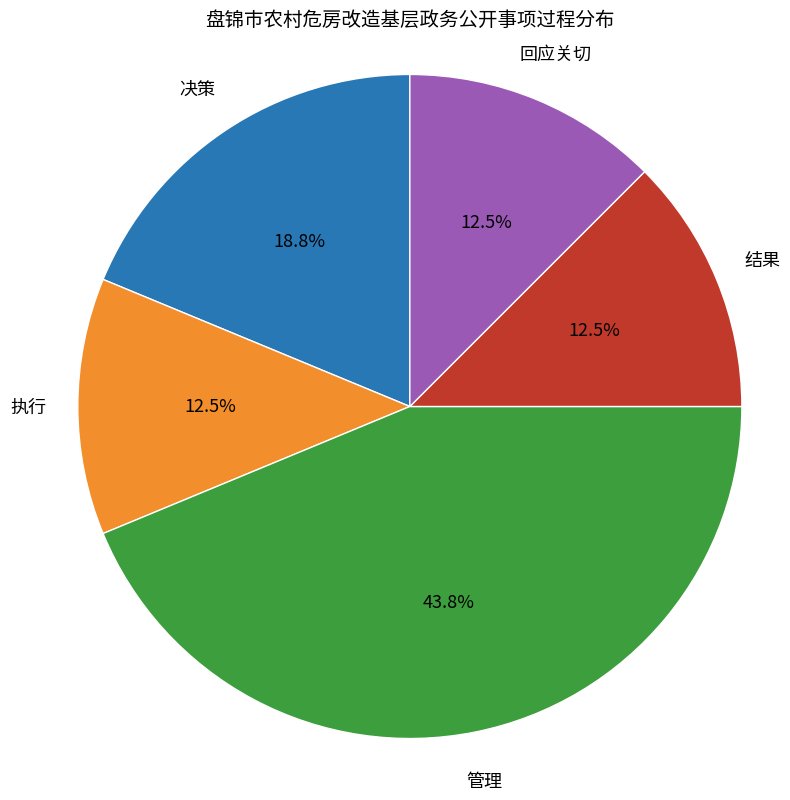

True or false: 回应关切 accounts for 1% of the total.

False